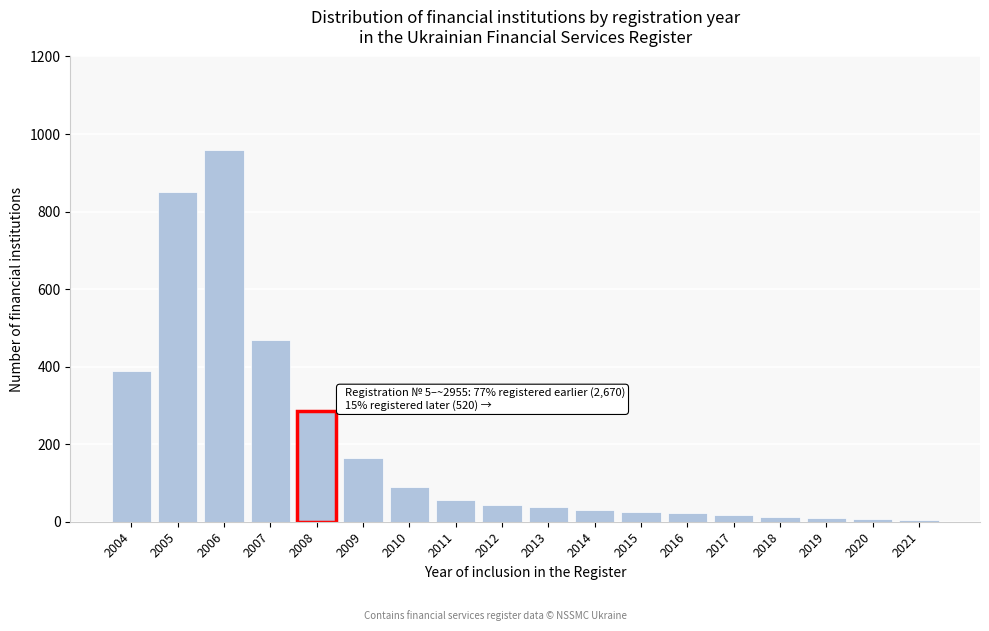

What is the average value?

193